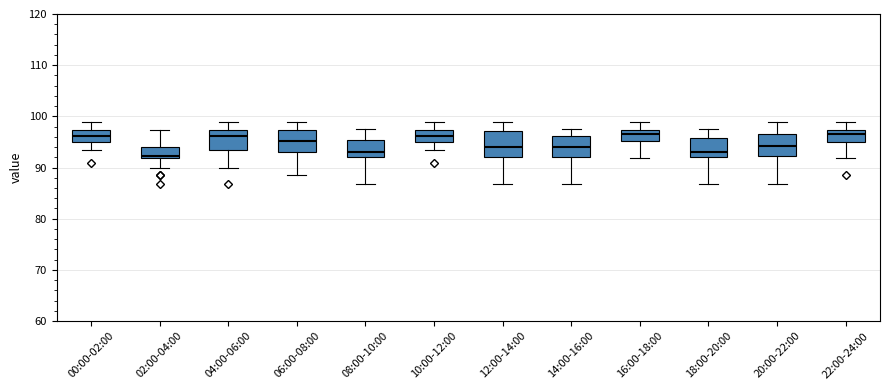

Where is the upper edge of the box for 14:00-16:00 on the y-axis? The values are not printed on the chart, so give them approximately, as read against the axis.

96